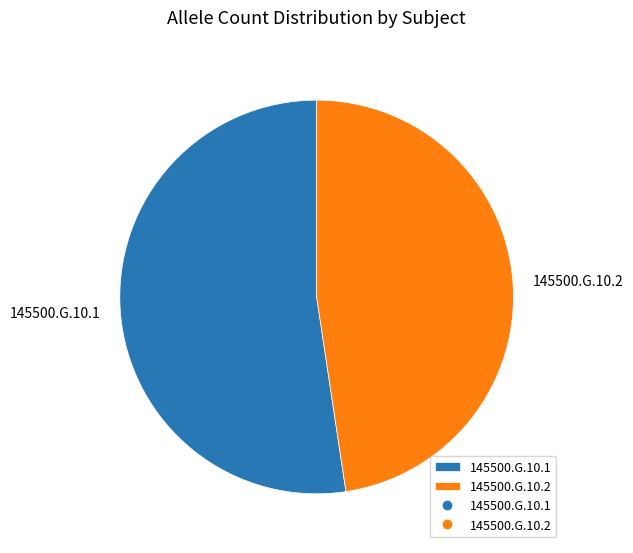

What is the majority slice?

145500.G.10.1